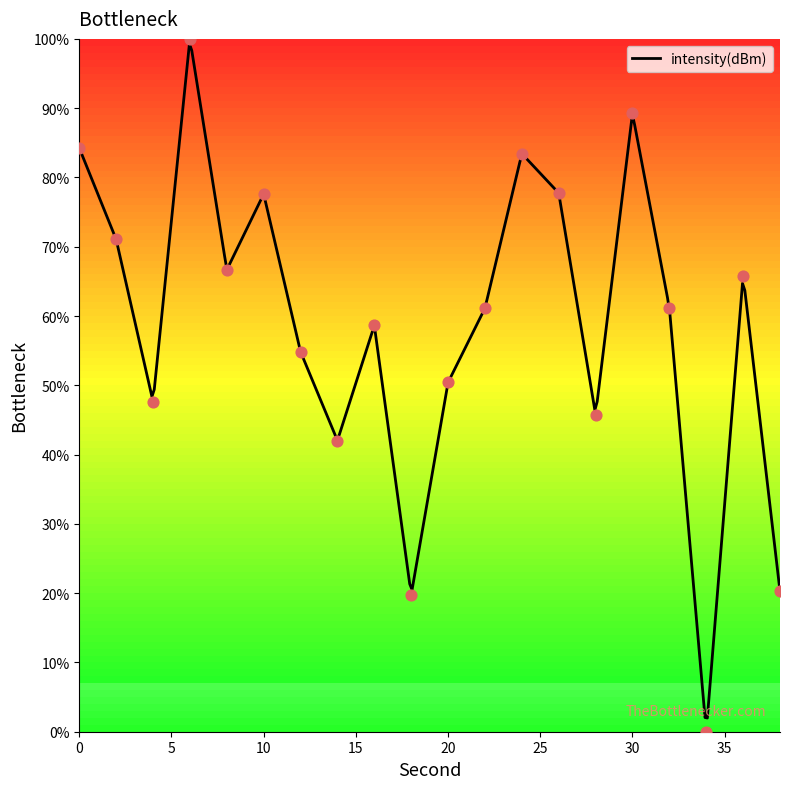

Between 36 and 32, which is larger?

36